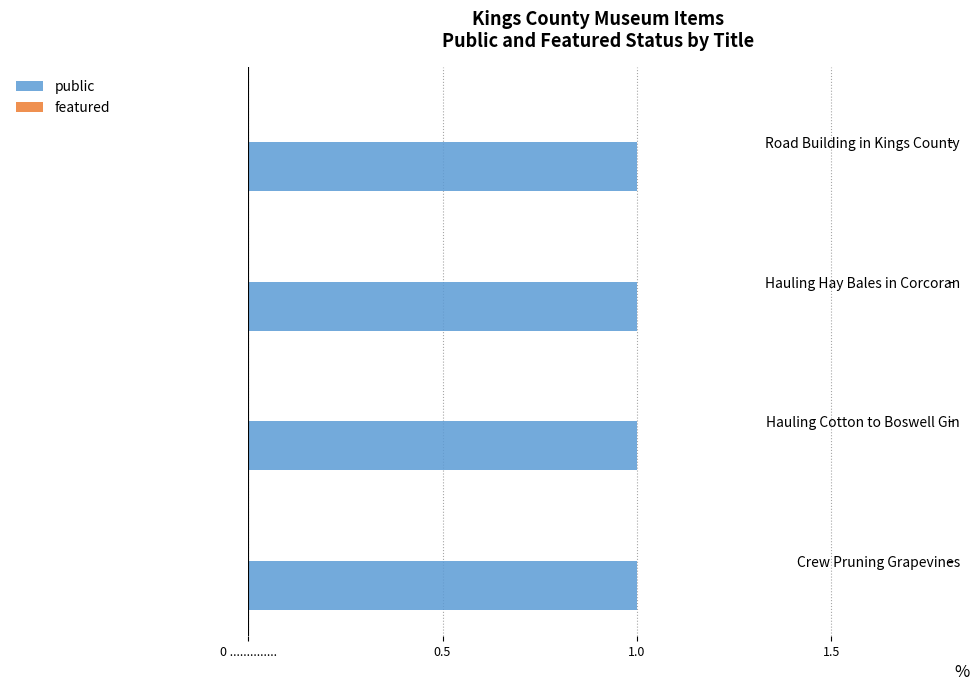

Reading left to right, transcribe all the data shown in this chart.

public: Crew Pruning Grapevines=1	Hauling Cotton to Boswell Gin in Corcoran=1	Hauling Hay Bales in Corcoran=1	Road Building in Kings County=1
featured: Crew Pruning Grapevines=0	Hauling Cotton to Boswell Gin in Corcoran=0	Hauling Hay Bales in Corcoran=0	Road Building in Kings County=0